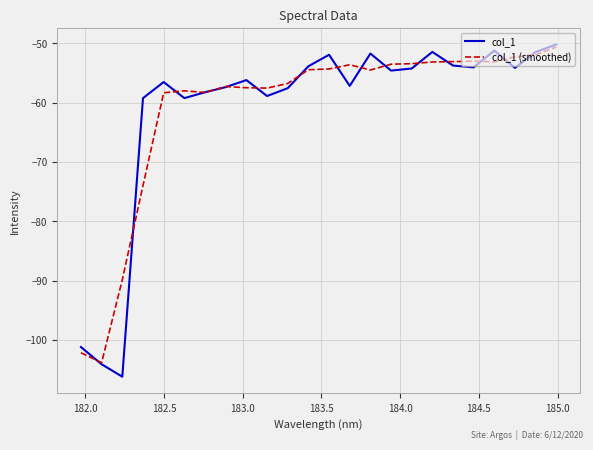

What is the highest value of the col_1 (smoothed) series?

-50.6